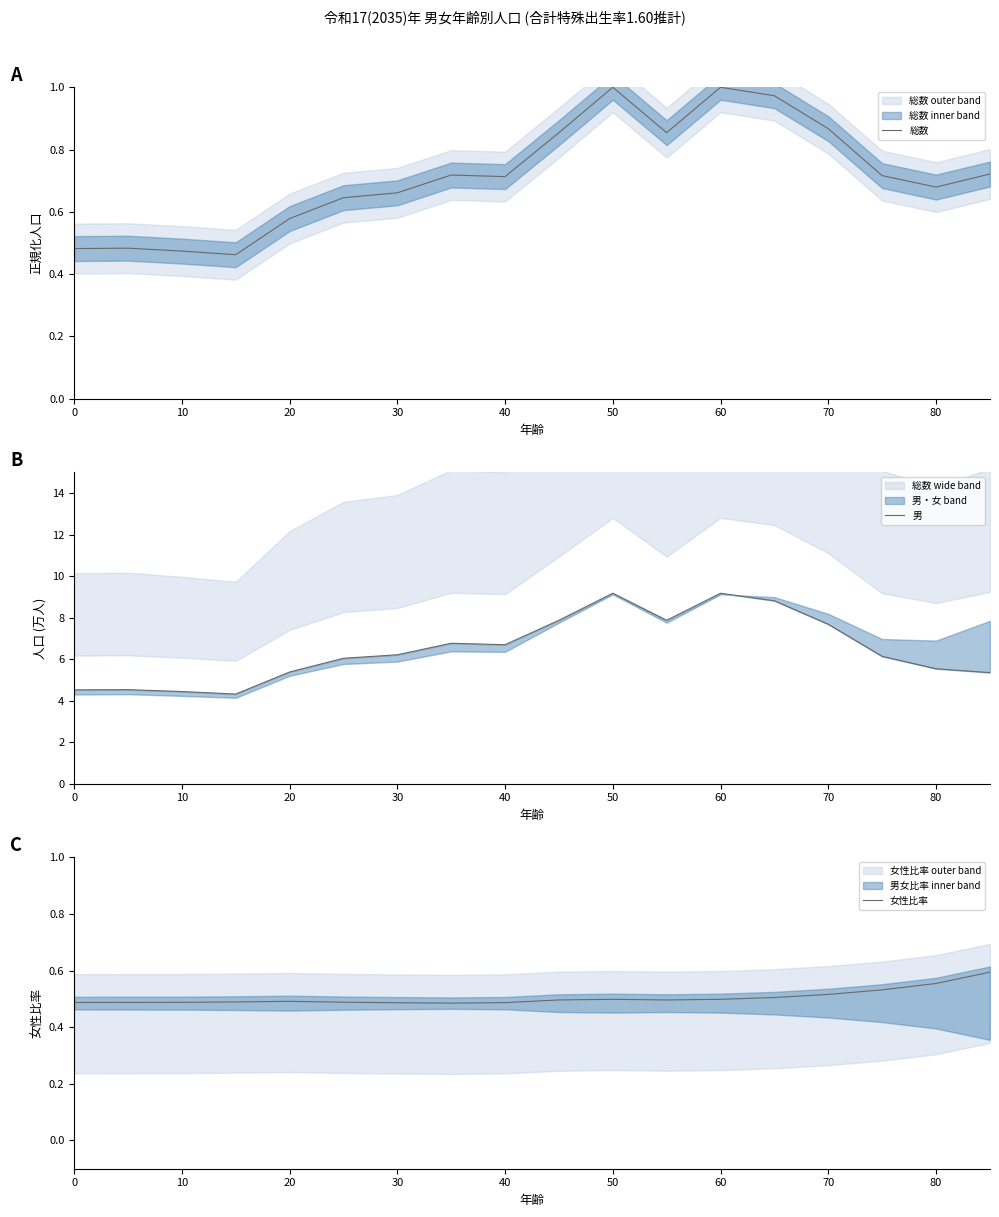

How many times do 女性比率 and 総数 cross each other?

1